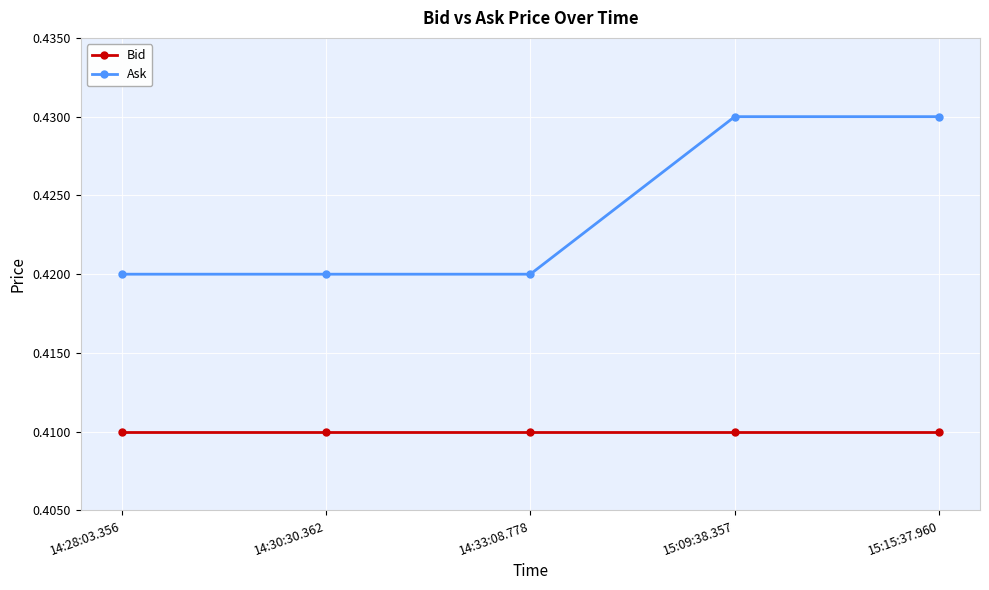

True or false: Ask and Bid cross at least once.

False